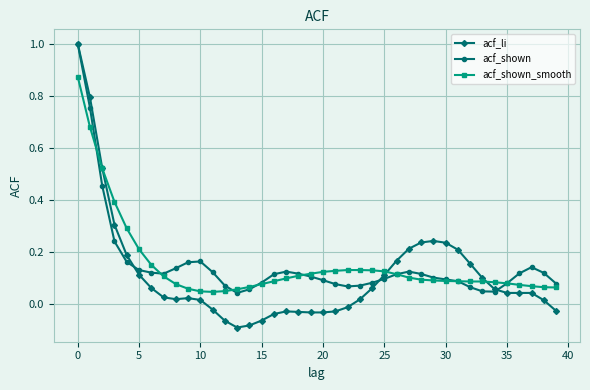

At how many categories does at least one series exceed 0?

40